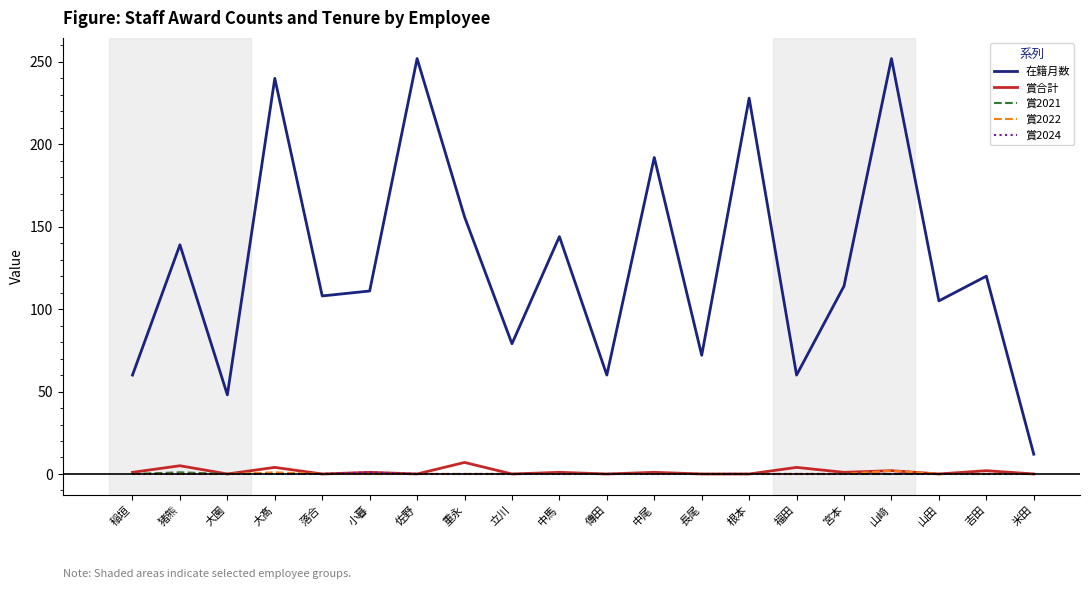

What is the total value across all series at 根本?

228